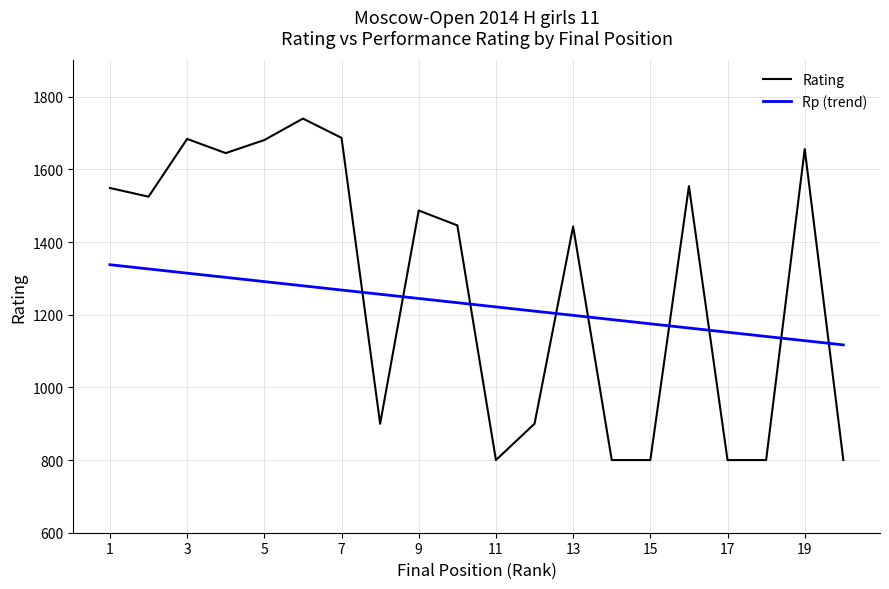

Which series has the largest range (max minus min)?

Rating